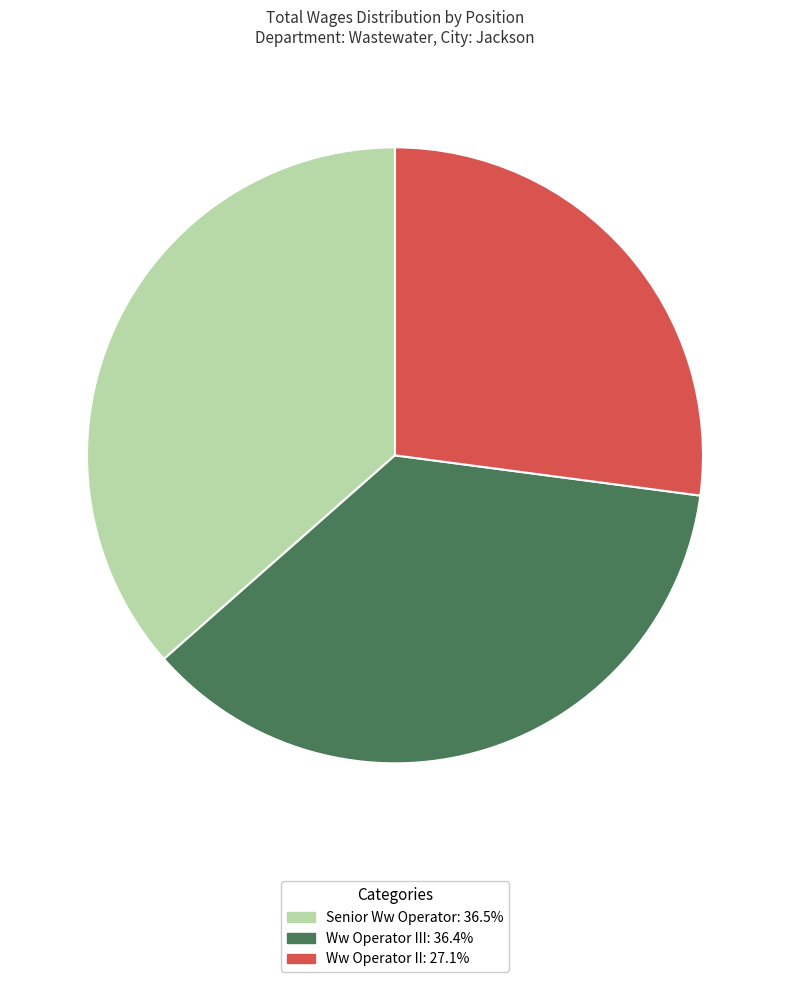

Does any single category account for the majority?

No